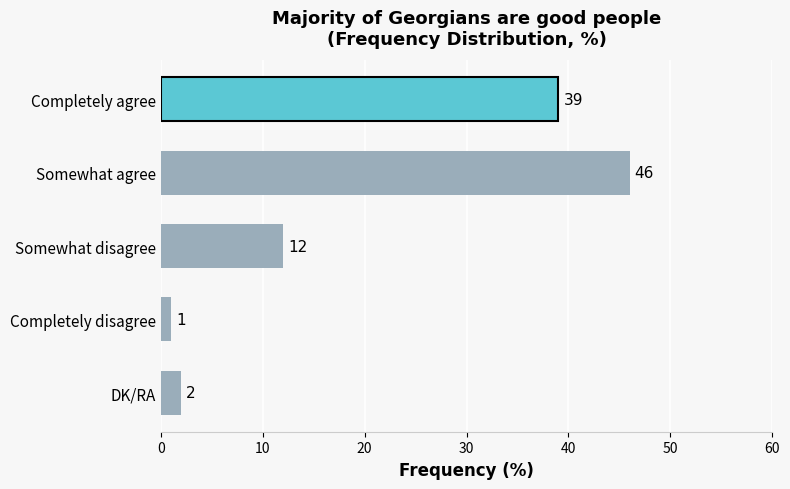

Reading bottom to top, list all the values displayed in this chart.

DK/RA=2	Completely disagree=1	Somewhat disagree=12	Somewhat agree=46	Completely agree=39